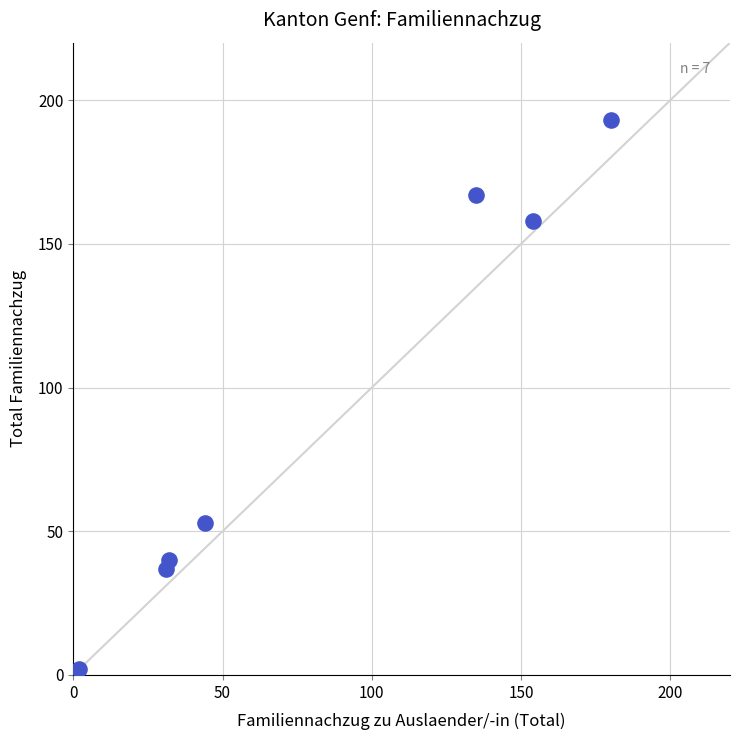

What Y value in the scatter plot is closest to 97?

53